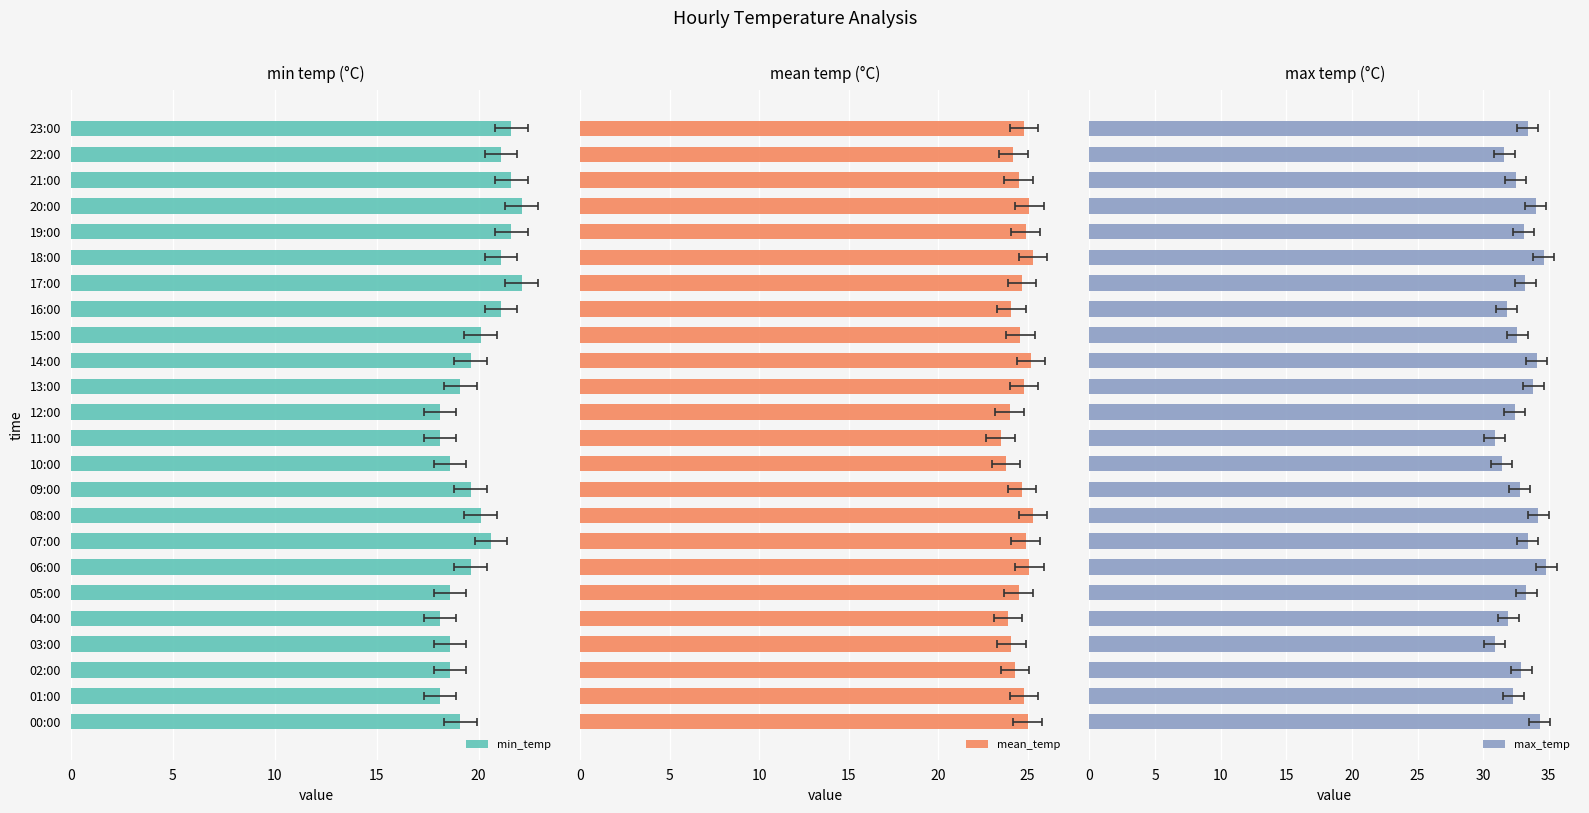

At how many categories does at least one series exceed 31?

22